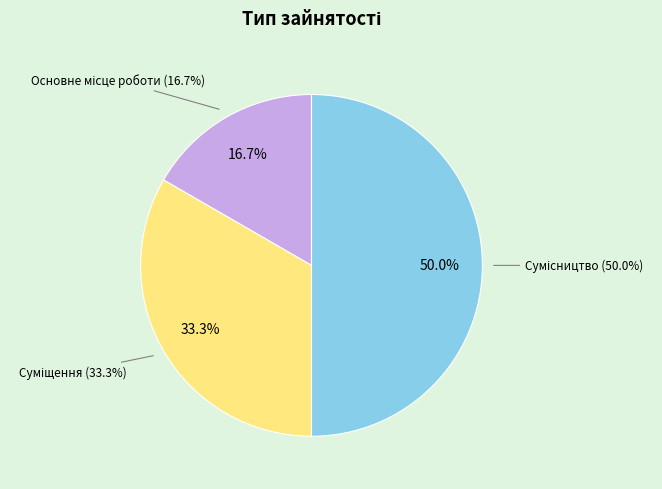

Count the number of slices in the pie.

3